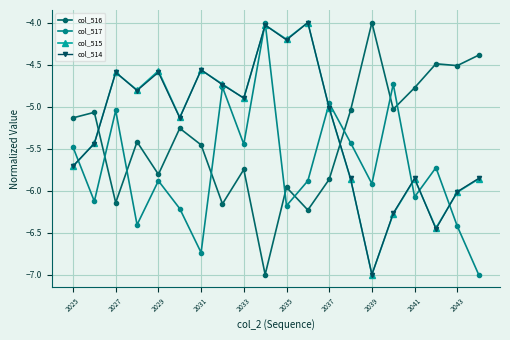

After their last crossing, which series has the higher values: col_516 or col_514?

col_516